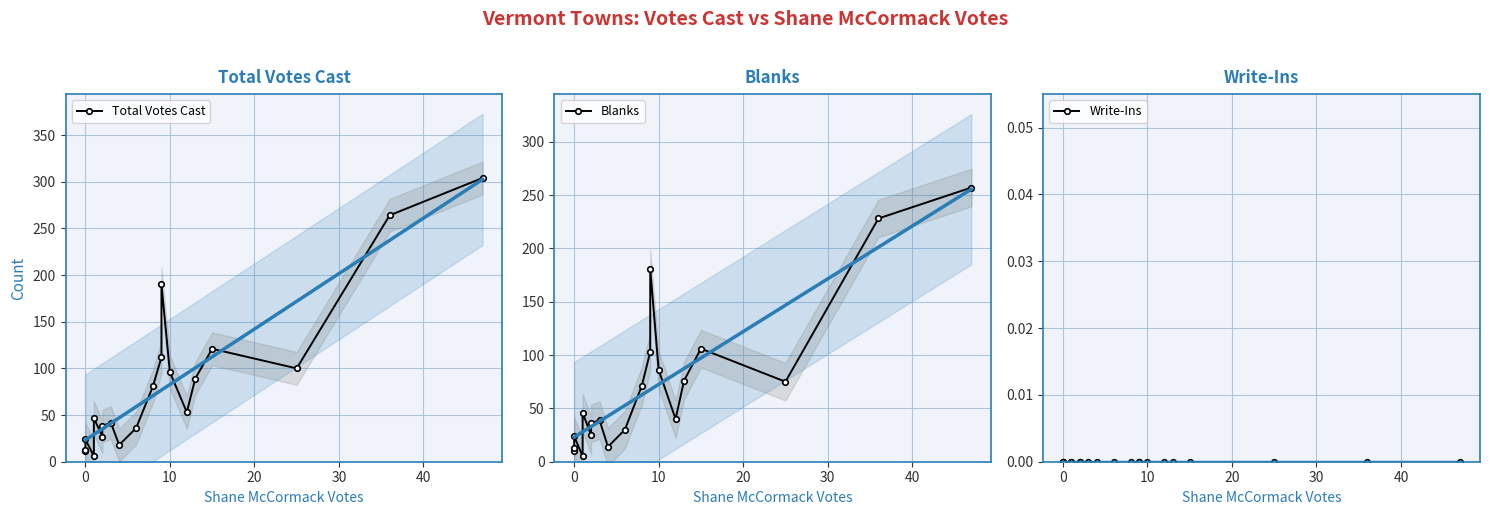

How many values in the Total Votes Cast series are below 53?

10